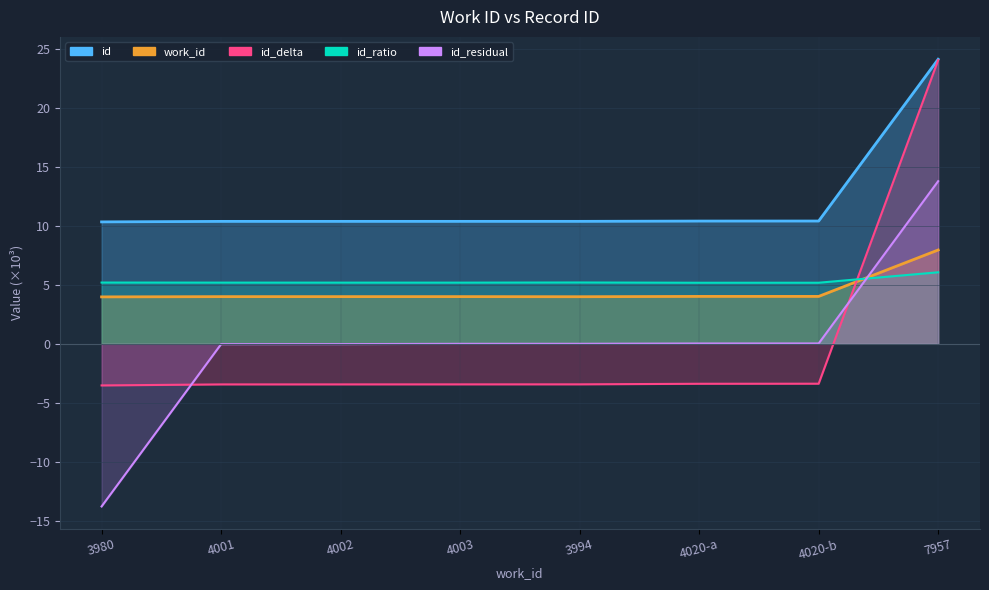

At which category is the sum across all series the highest?

7957